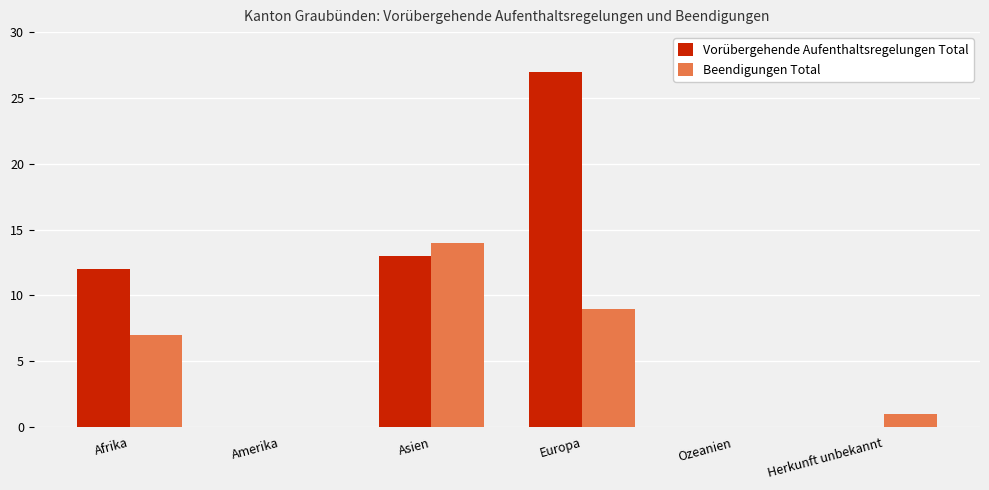

How many categories are shown in the chart?

6